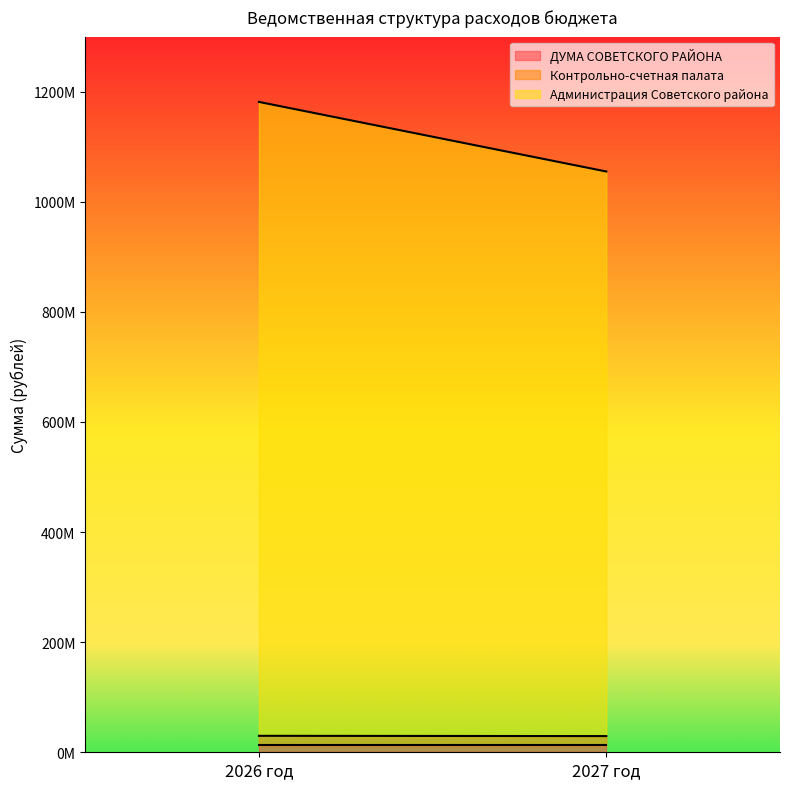

Rank the series by their maximum value, from lowest to highest.

ДУМА СОВЕТСКОГО РАЙОНА, Контрольно-счетная палата, Администрация Советского района